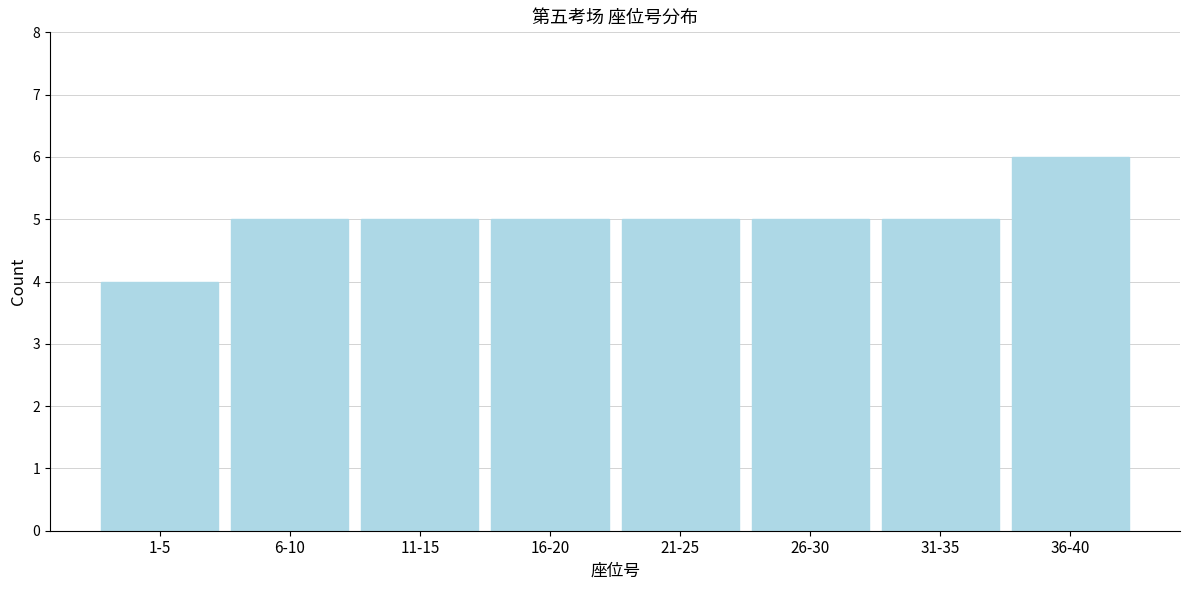

Reading right to left, extract all data points from this chart.

6	5	5	5	5	5	5	4